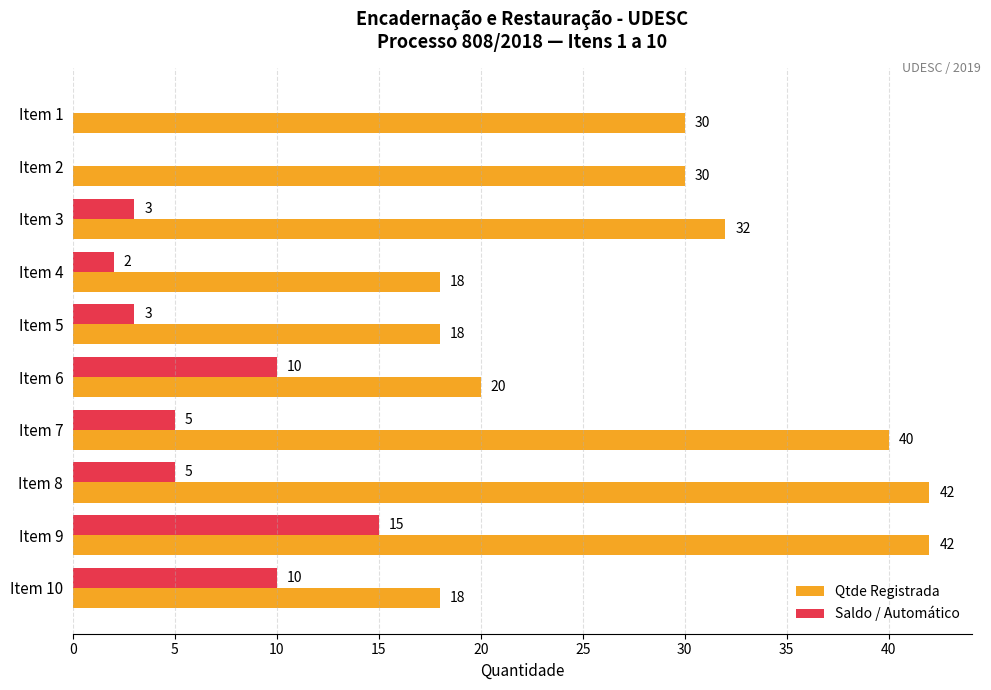

What is the highest value of the Saldo / Automático series?

15